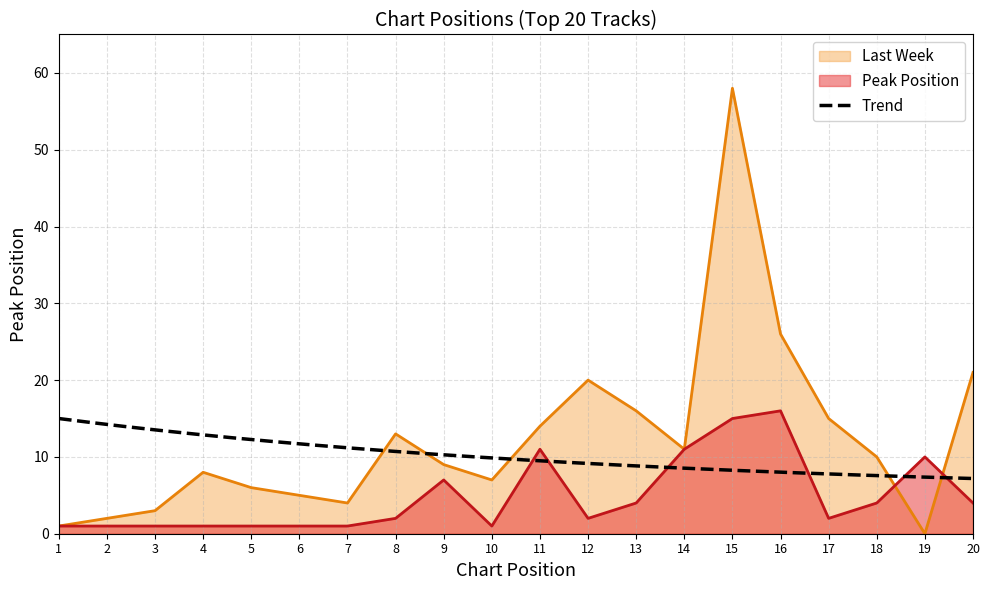

True or false: the data shows 18 at 19.

False